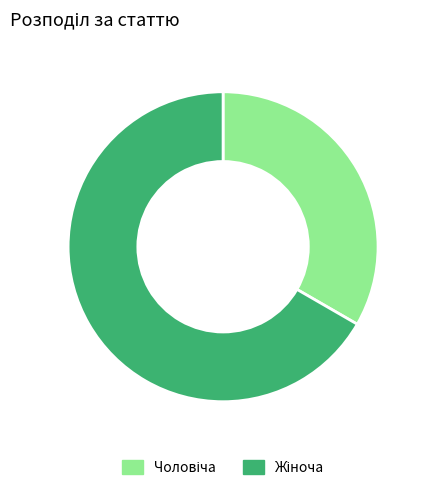

Is it true that Чоловіча is 25% of the pie?

False